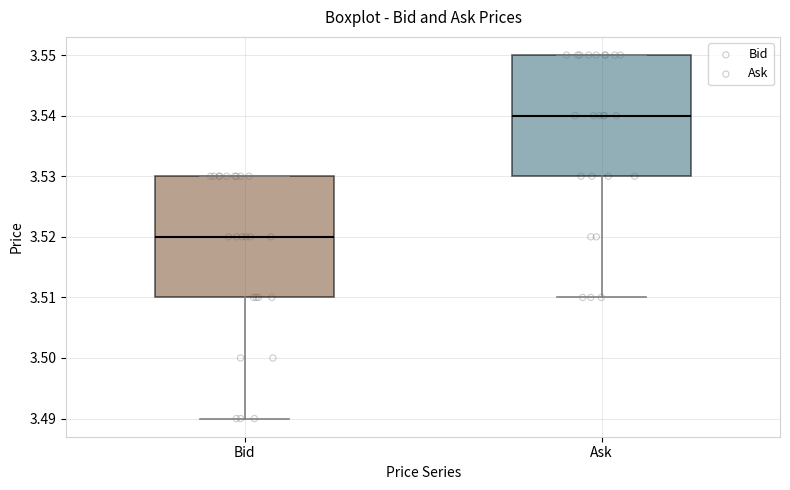

Where does the lower whisker of the box for Ask end on the y-axis? The values are not printed on the chart, so give them approximately, as read against the axis.

3.51